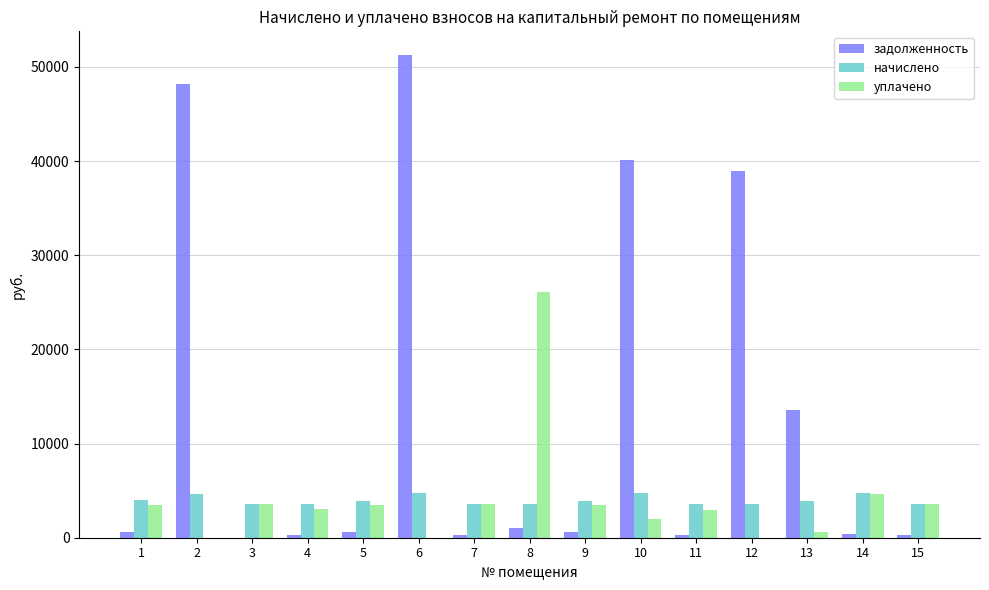

How many groups of bars are there?

15